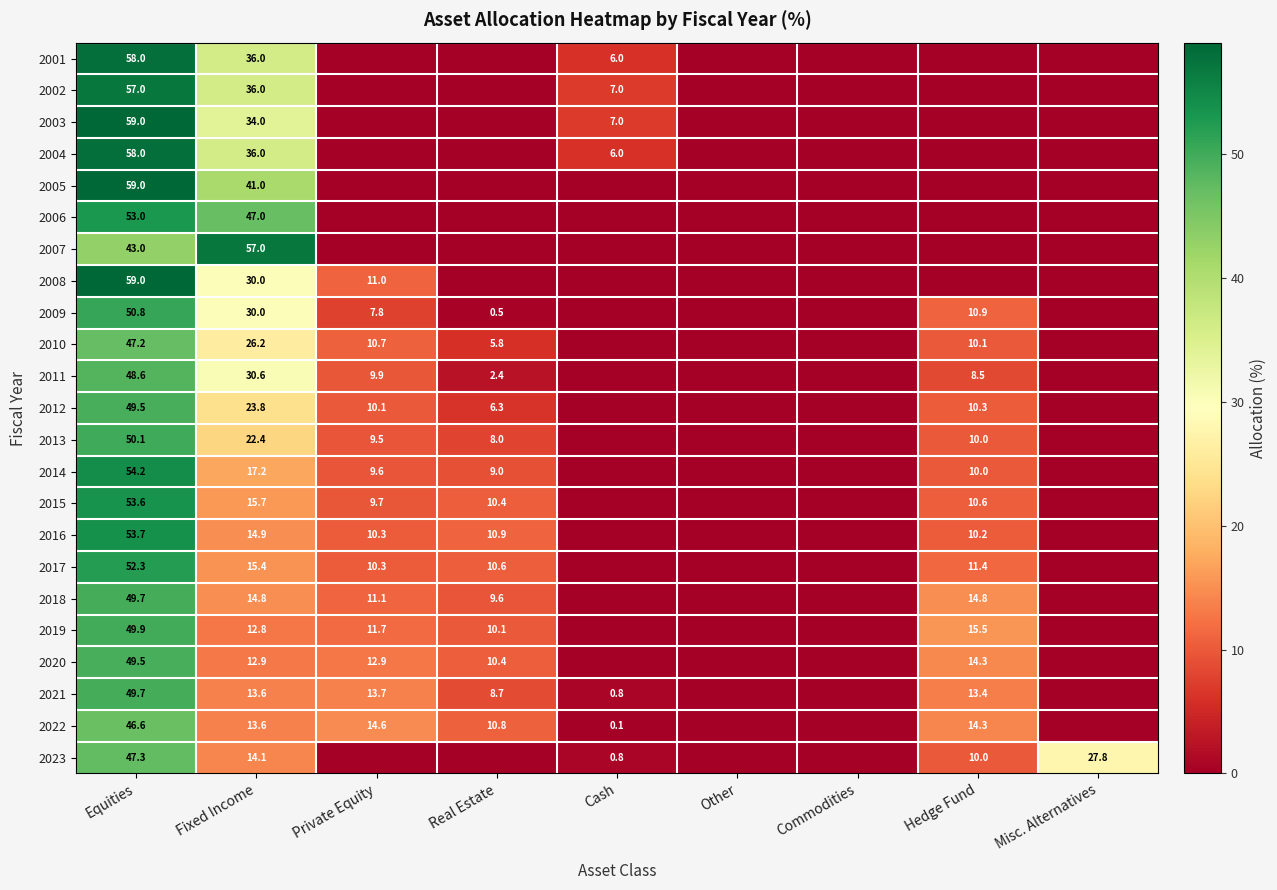

Is it true that 2020 equals 12.9 at Fixed Income?

True